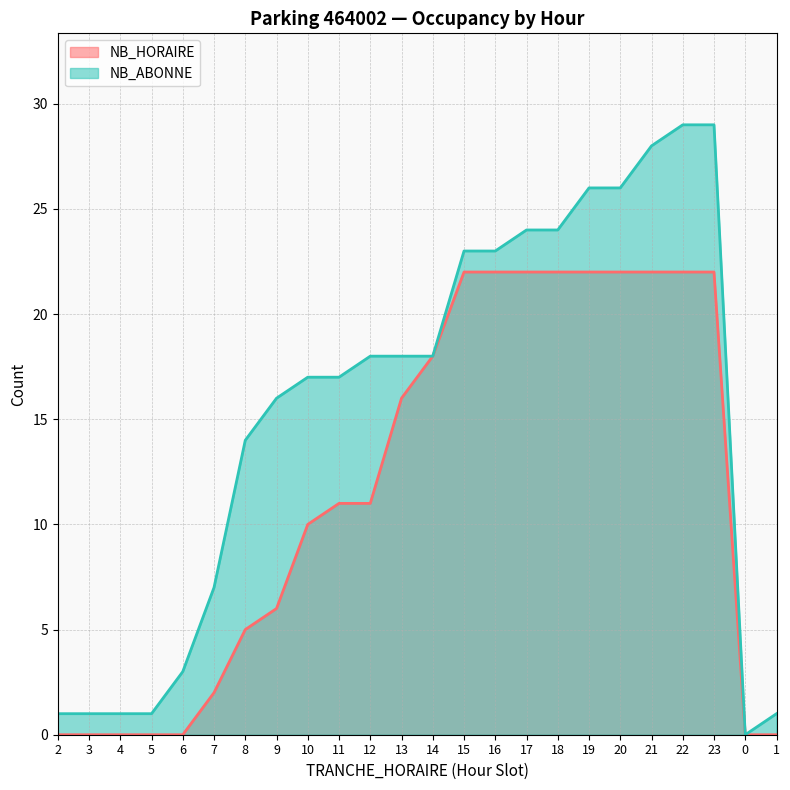

Between 11 and 23, which series saw the biggest shift?

NB_ABONNE